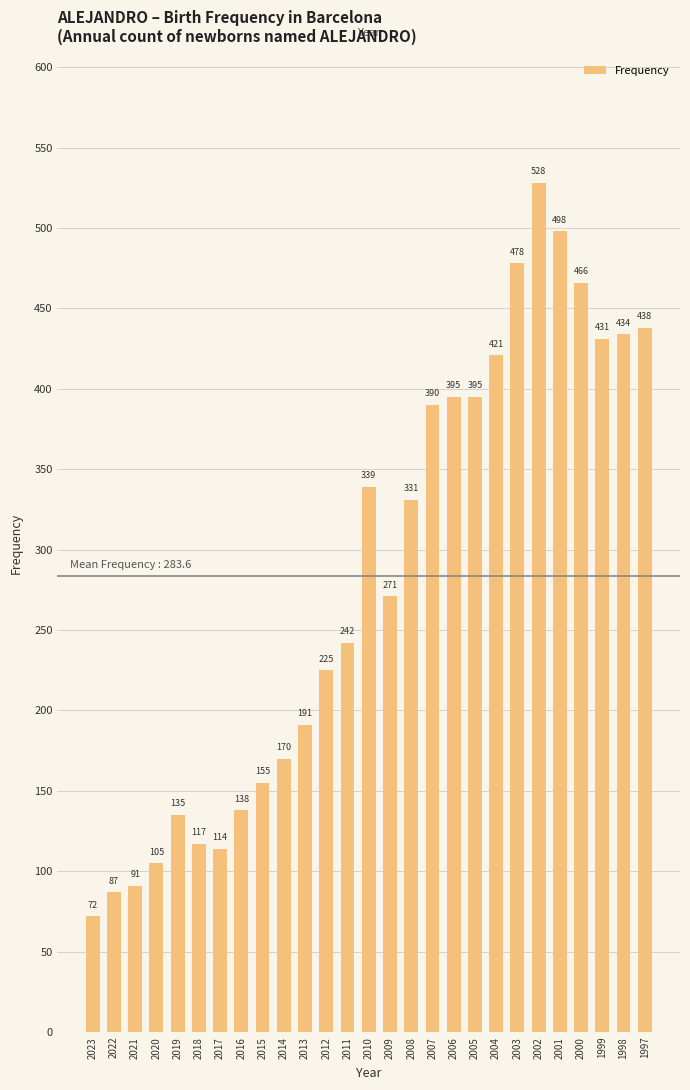

What is the smallest value displayed?

72